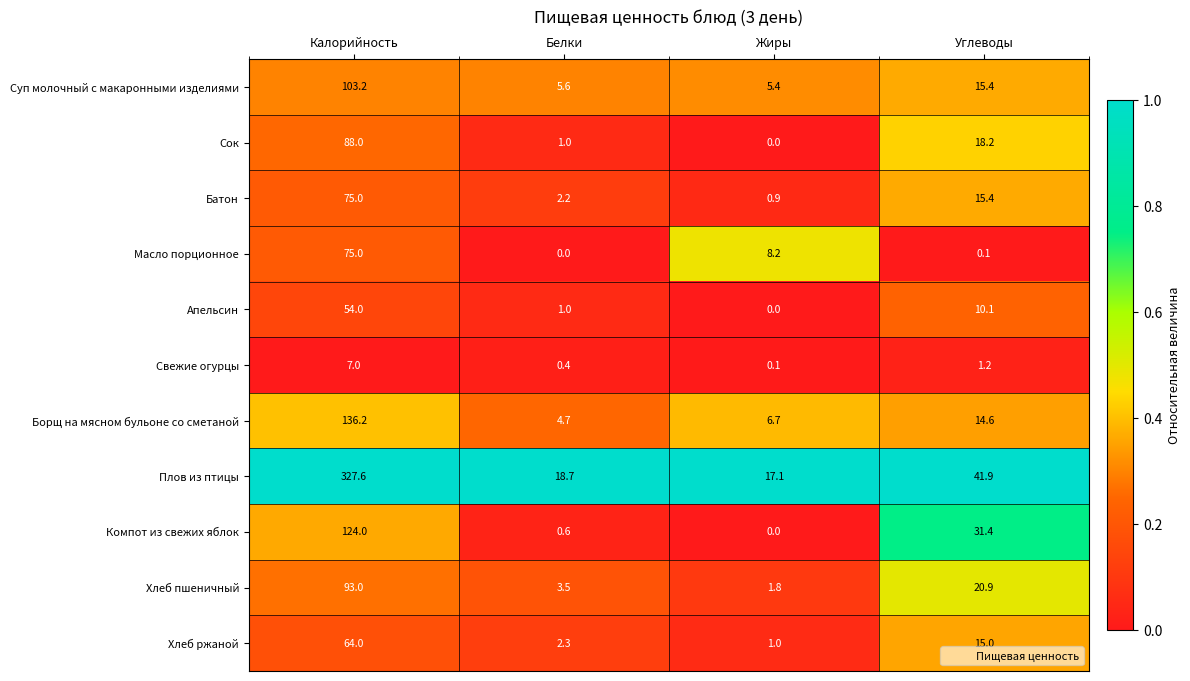

What is the maximum value shown in the chart?

327.6